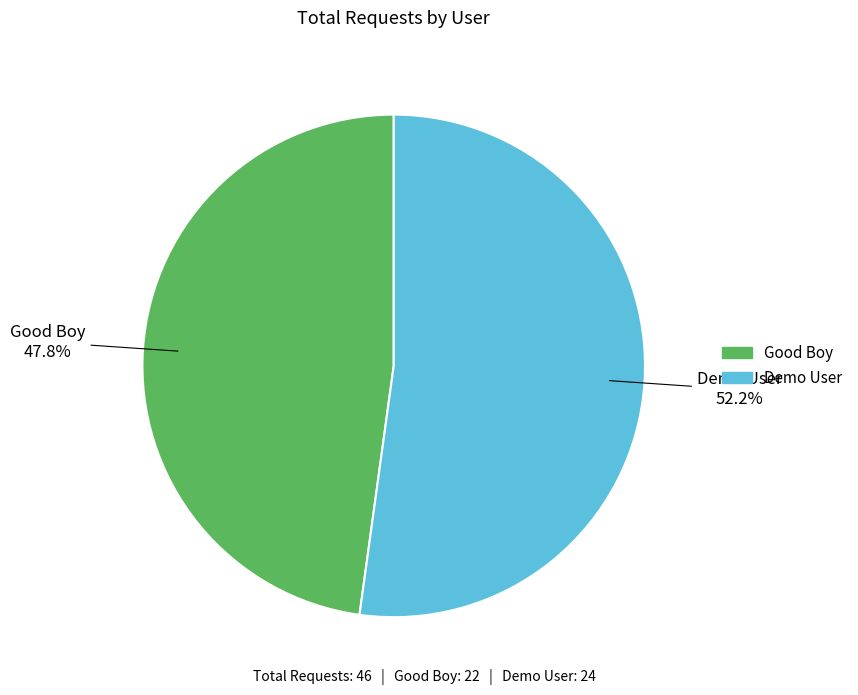

To the nearest percent, what is the combined percentage of Demo User and Good Boy?

100%